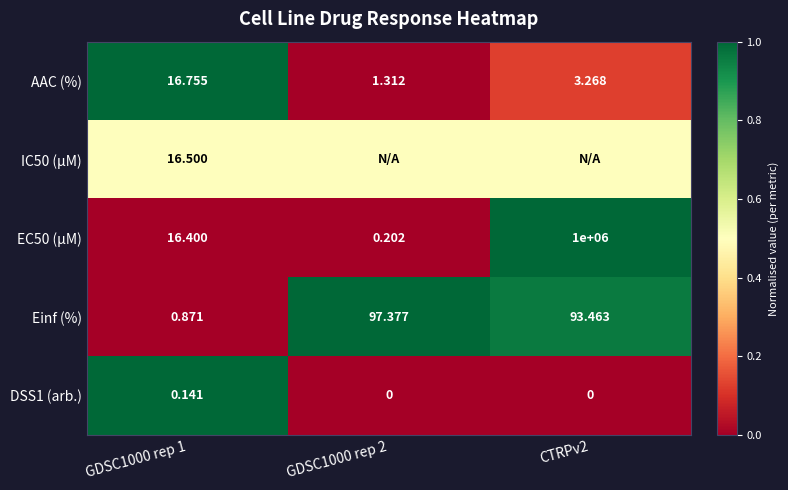

How many categories are shown in the chart?

3